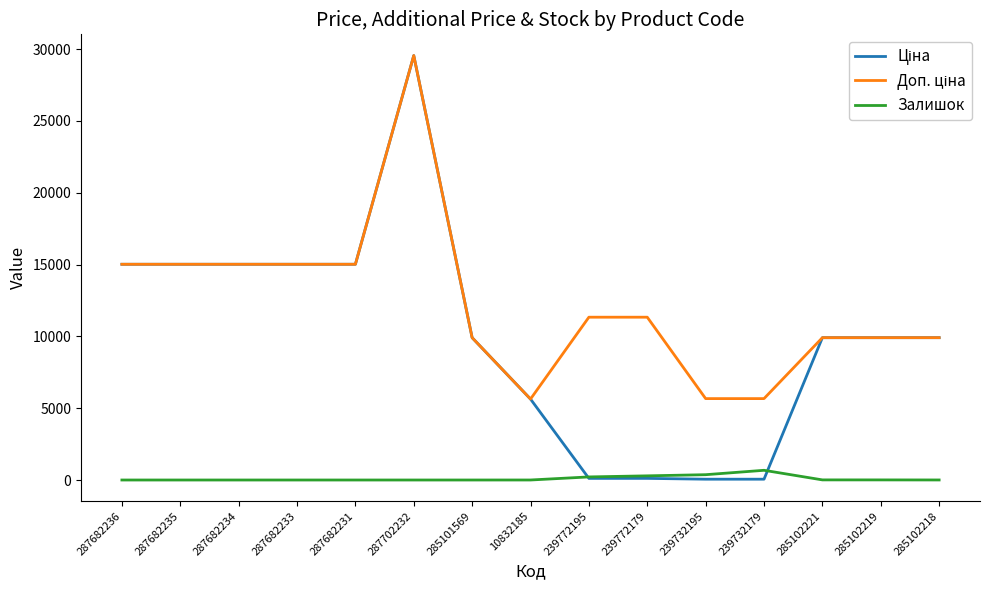

What is the spread (max minus min) of values at 287682233?

15019.2